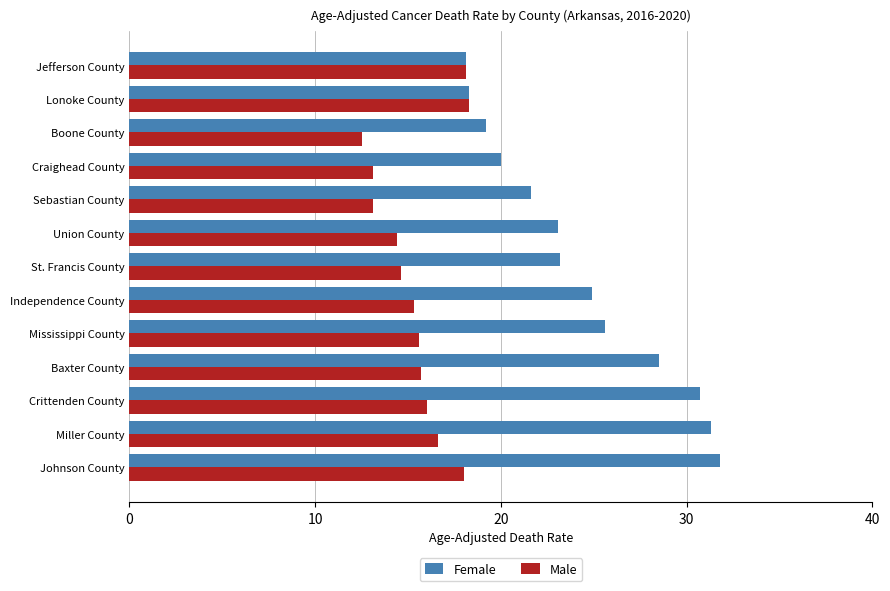

What is the highest value of the Male series?

18.3